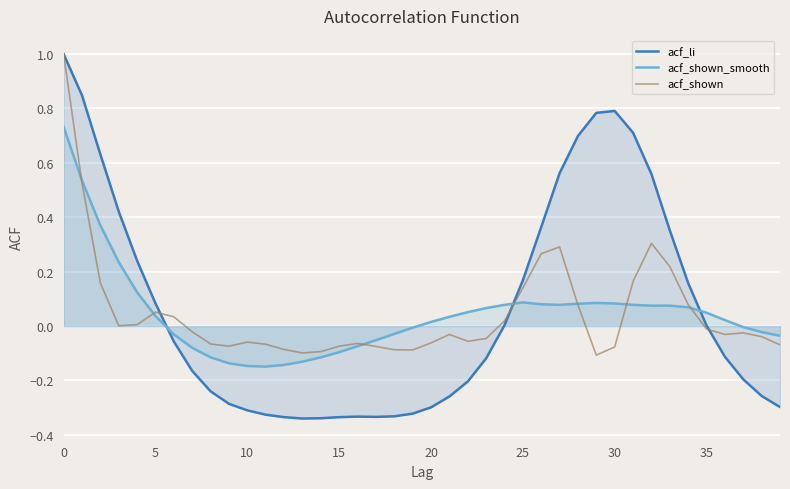

Which series has the widest spread of values?

acf_li